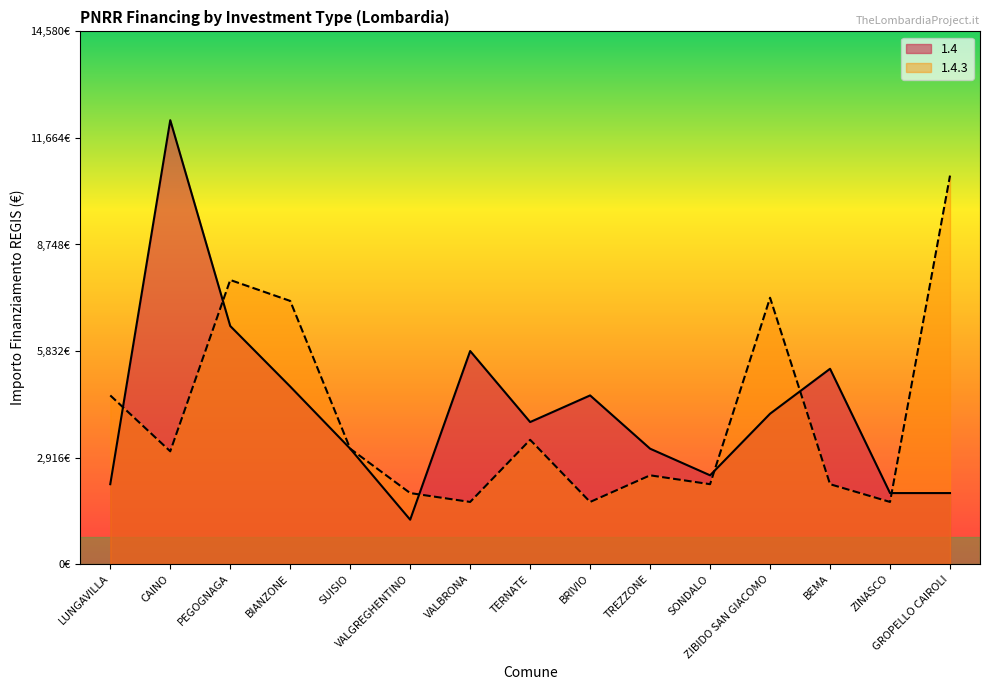

What is the label of the 7th point from the left?

VALBRONA